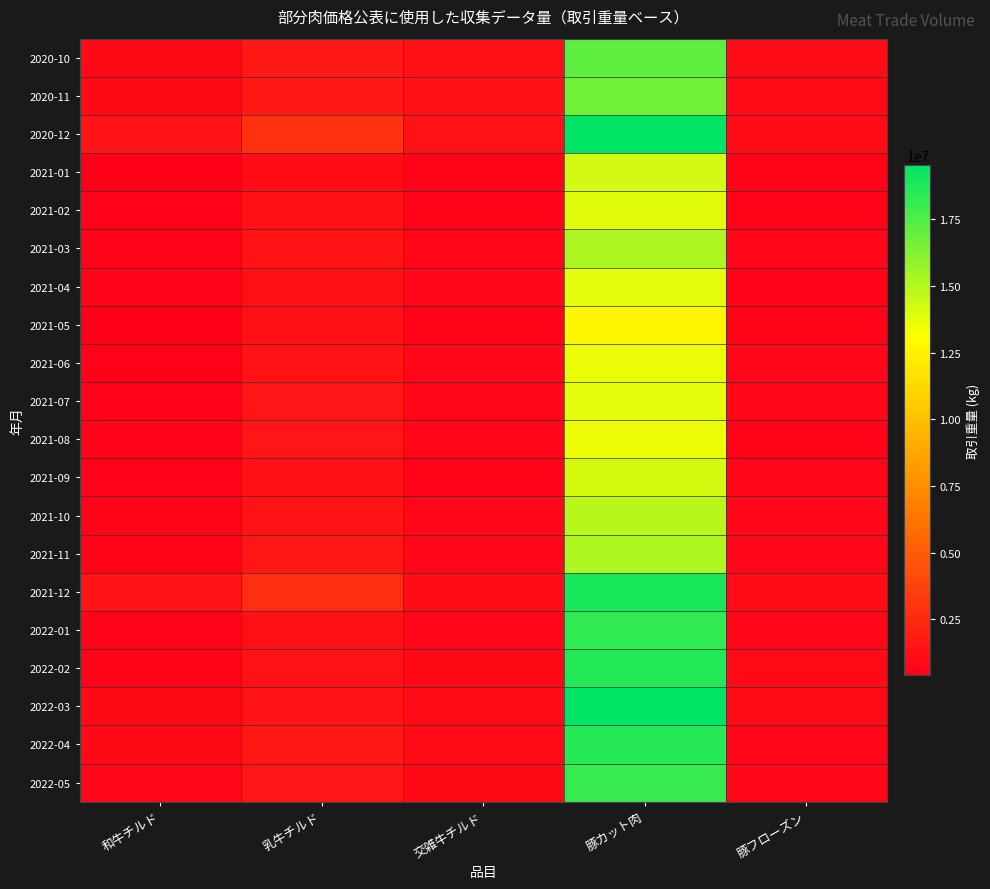

Reading left to right, transcribe all the data shown in this chart.

2020-10: 和牛チルド=860543	乳牛チルド=1746142	交雑牛チルド=1187974	豚カット肉=17150441	豚フローズン=1135470
2020-11: 和牛チルド=858679	乳牛チルド=1750310	交雑牛チルド=1179700	豚カット肉=16615241	豚フローズン=960907
2020-12: 和牛チルド=1425082	乳牛チルド=2897976	交雑牛チルド=1373269	豚カット肉=19491807	豚フローズン=1074617
2021-01: 和牛チルド=407772	乳牛チルド=1007019	交雑牛チルド=640540	豚カット肉=14273824	豚フローズン=629759
2021-02: 和牛チルド=520232	乳牛チルド=1263812	交雑牛チルド=693053	豚カット肉=13894781	豚フローズン=568807
2021-03: 和牛チルド=603740	乳牛チルド=1450947	交雑牛チルド=792309	豚カット肉=15200922	豚フローズン=730031
2021-04: 和牛チルド=607008	乳牛チルド=1278373	交雑牛チルド=753534	豚カット肉=13801655	豚フローズン=684073
2021-05: 和牛チルド=475079	乳牛チルド=1256533	交雑牛チルド=686216	豚カット肉=12758658	豚フローズン=616542
2021-06: 和牛チルド=509809	乳牛チルド=1384568	交雑牛チルド=793717	豚カット肉=13631714	豚フローズン=812010
2021-07: 和牛チルド=548141	乳牛チルド=1492703	交雑牛チルド=766276	豚カット肉=13839952	豚フローズン=717070
2021-08: 和牛チルド=558648	乳牛チルド=1473229	交雑牛チルド=738170	豚カット肉=13614191	豚フローズン=633683
2021-09: 和牛チルド=513438	乳牛チルド=1184631	交雑牛チルド=702500	豚カット肉=14178080	豚フローズン=736761
2021-10: 和牛チルド=592578	乳牛チルド=1399762	交雑牛チルド=723408	豚カット肉=14910815	豚フローズン=772363
2021-11: 和牛チルド=678730	乳牛チルド=1564640	交雑牛チルド=766582	豚カット肉=15173854	豚フローズン=812037
2021-12: 和牛チルド=1387896	乳牛チルド=2779601	交雑牛チルド=1090797	豚カット肉=18879172	豚フローズン=1017275
2022-01: 和牛チルド=591366	乳牛チルド=1163164	交雑牛チルド=842301	豚カット肉=18269221	豚フローズン=846430
2022-02: 和牛チルド=706297	乳牛チルド=1341942	交雑牛チルド=909461	豚カット肉=18580723	豚フローズン=930637
2022-03: 和牛チルド=871356	乳牛チルド=1427231	交雑牛チルド=983178	豚カット肉=19524634	豚フローズン=1003746
2022-04: 和牛チルド=923238	乳牛チルド=1605556	交雑牛チルド=989644	豚カット肉=18532735	豚フローズン=855234
2022-05: 和牛チルド=808682	乳牛チルド=1461831	交雑牛チルド=912640	豚カット肉=18161689	豚フローズン=722386